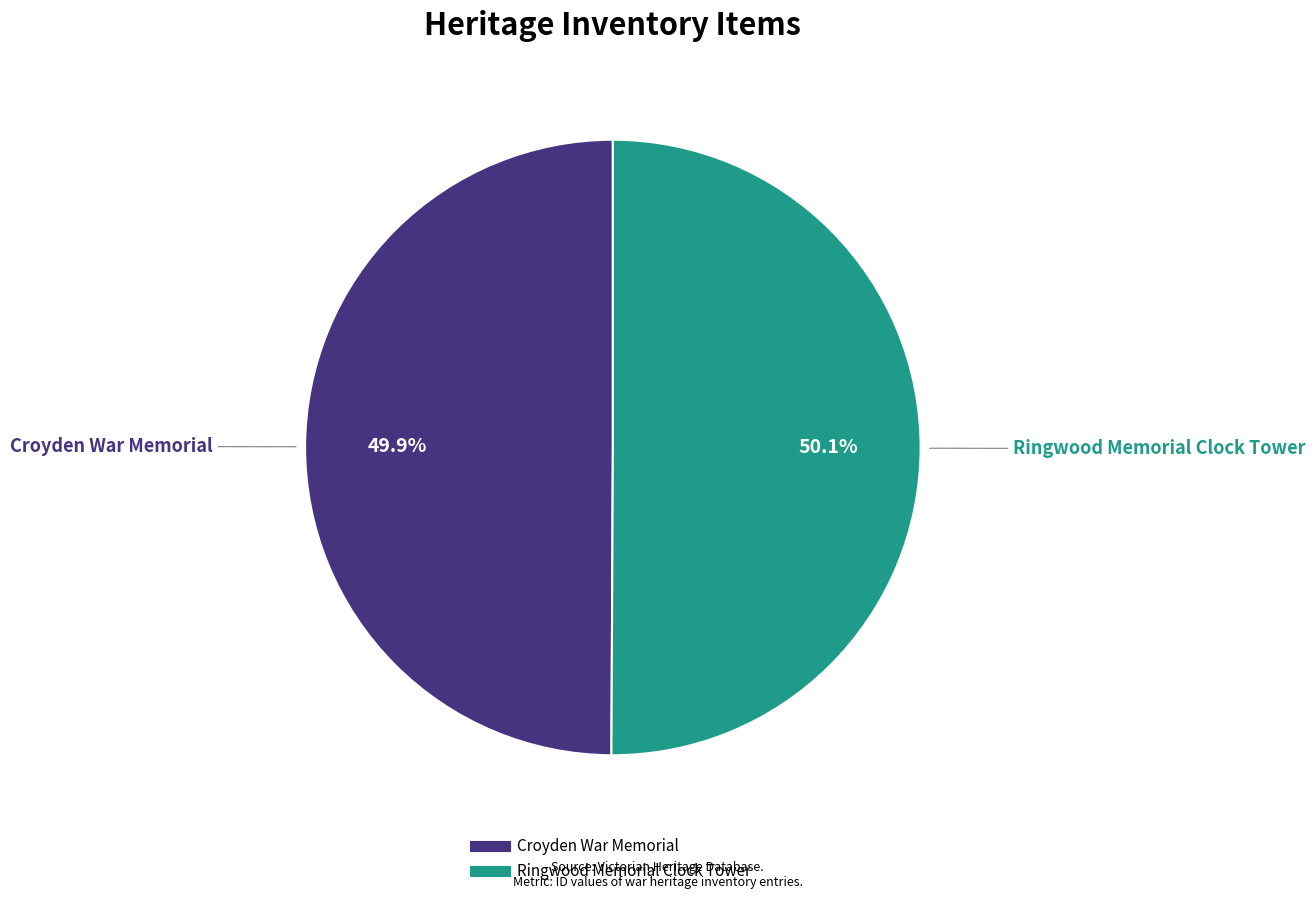

Is it true that Croyden War Memorial is 50% of the pie?

True